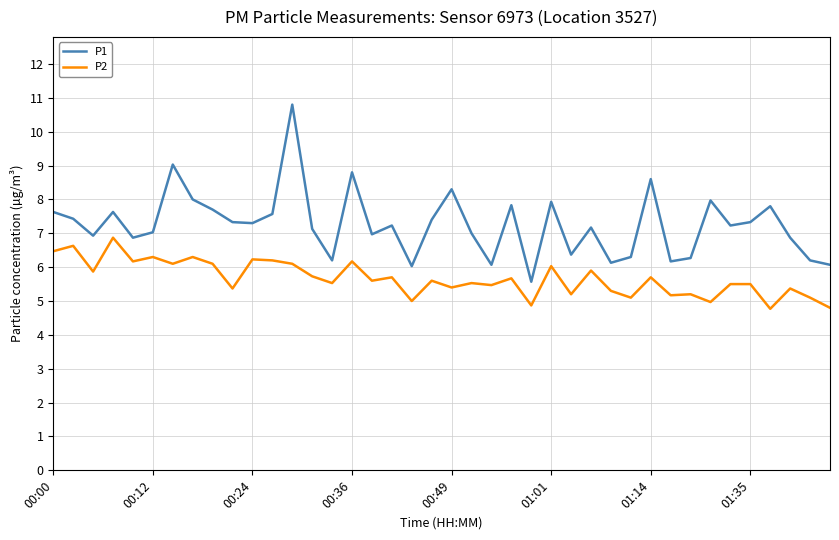

True or false: P2 and P1 intersect in this chart.

False